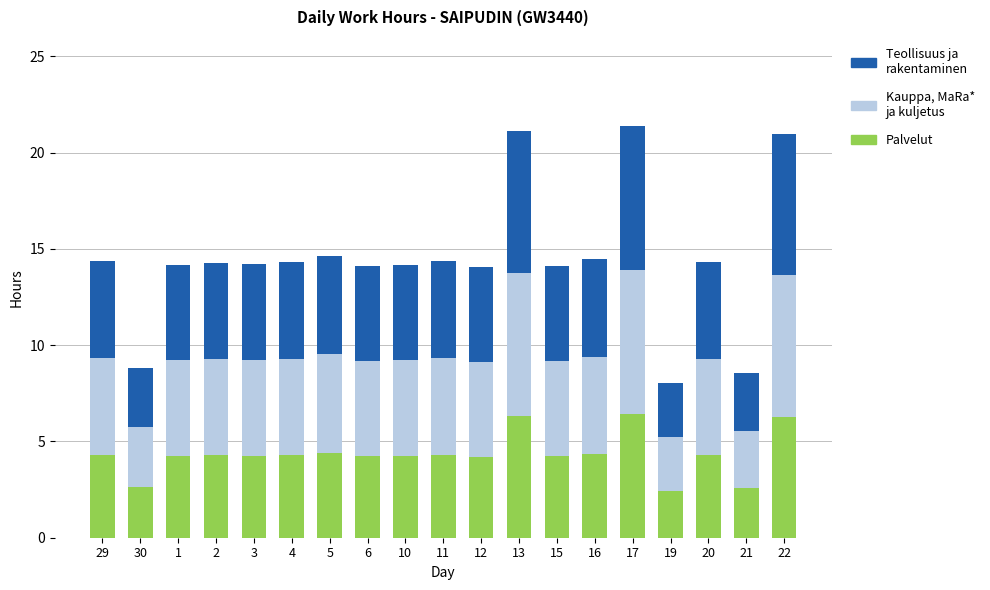

How many distinct data groups are displayed?

3